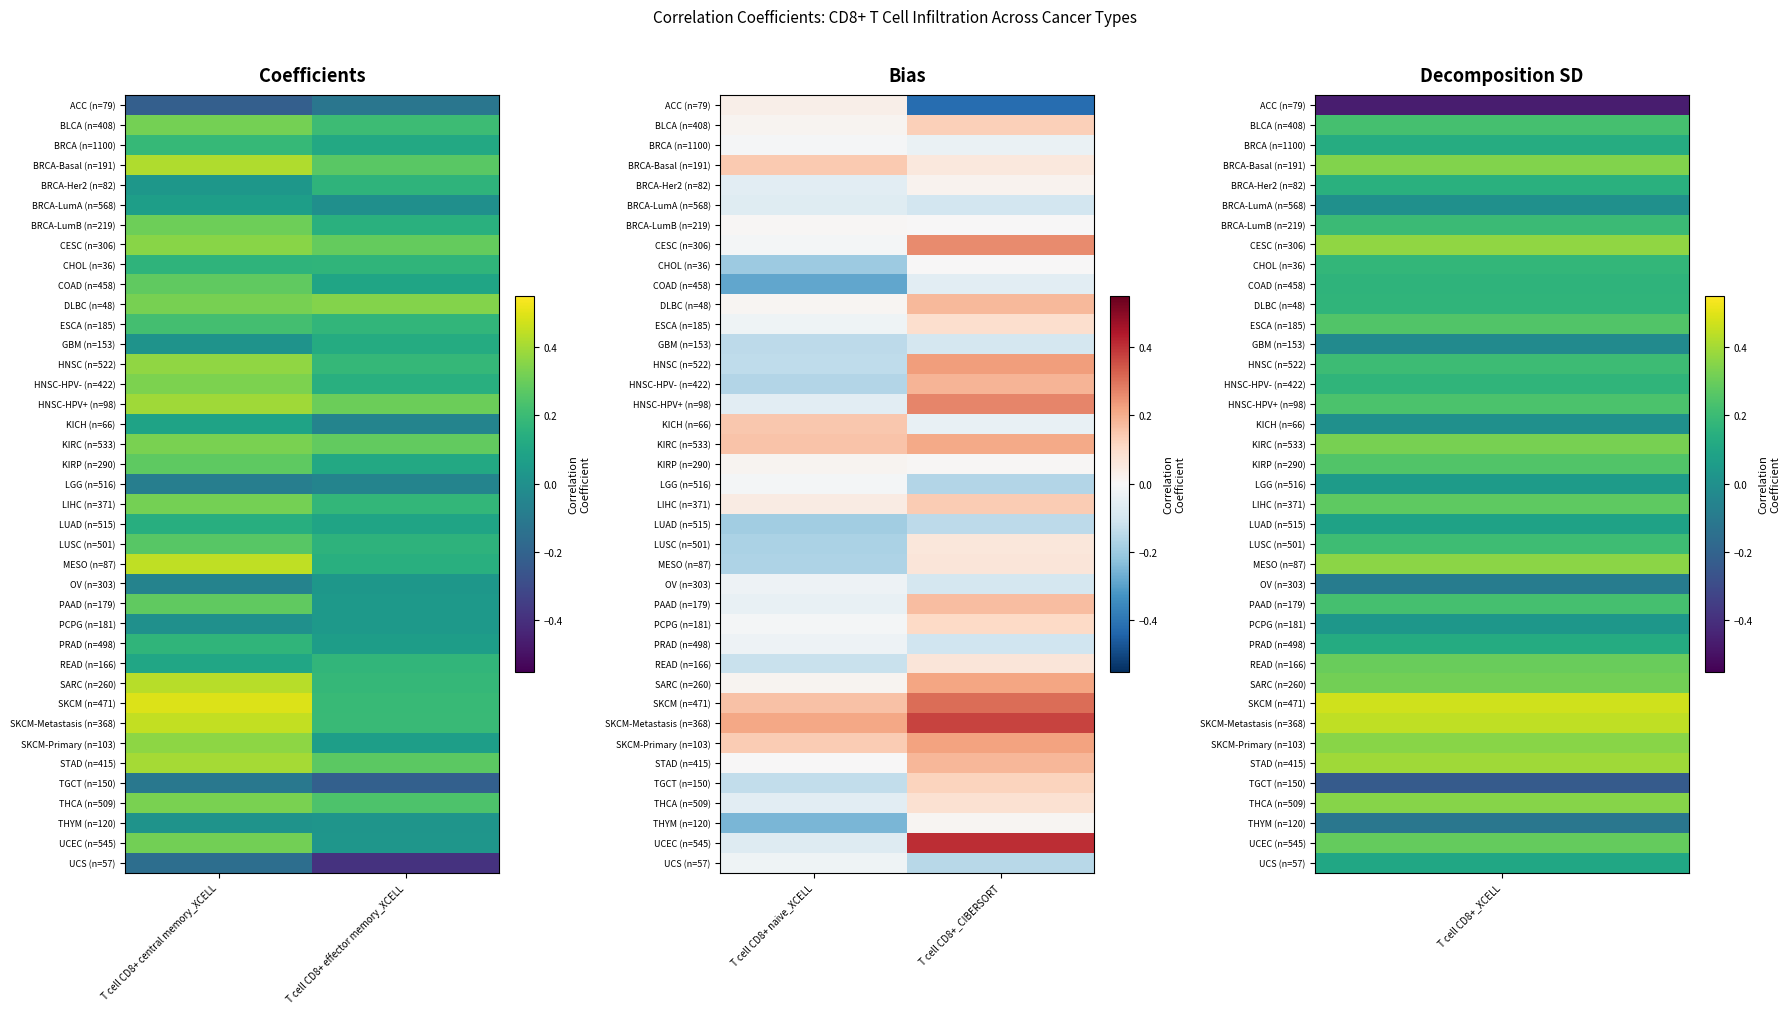

What is the difference between the maximum and minimum values in the THYM (n=120) series?

0.3